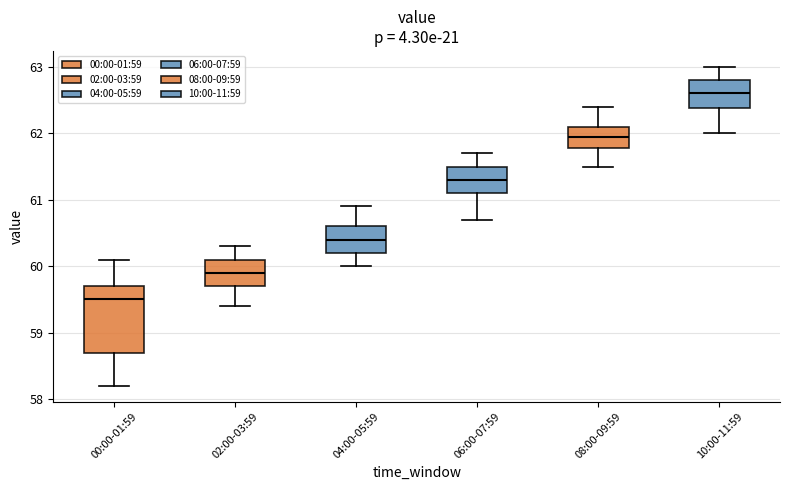

Where is the lower edge of the box for 00:00-01:59 on the y-axis? The values are not printed on the chart, so give them approximately, as read against the axis.

58.7